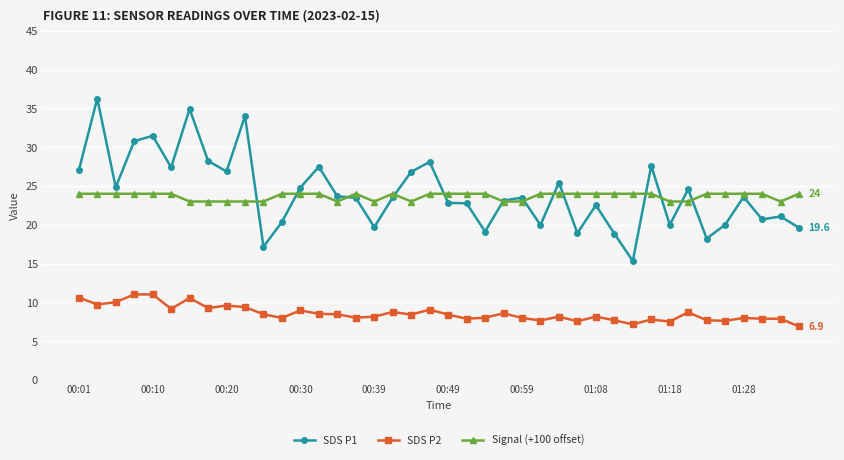

True or false: SDS P1 has more than 1 points higher than both neighbors.

True